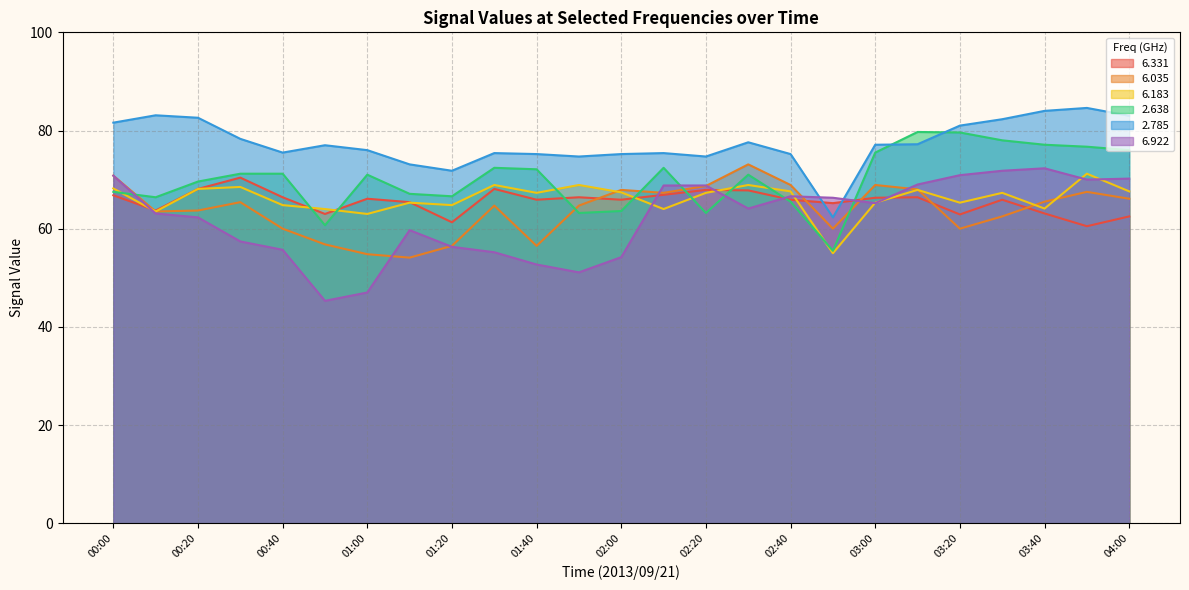

What is the greatest value displayed?

84.6